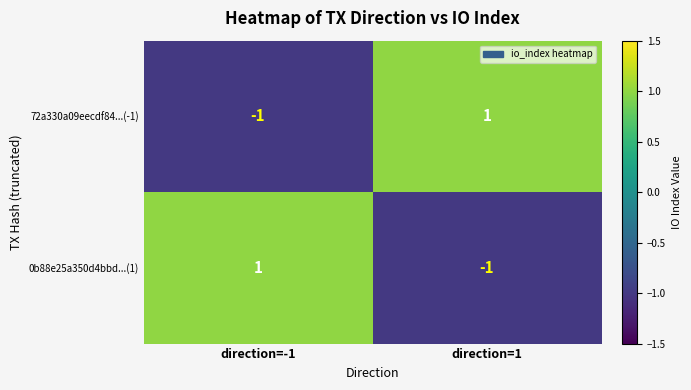

Is it true that 0b88e25a350d4bbd...(1) equals 1 at direction=-1?

True